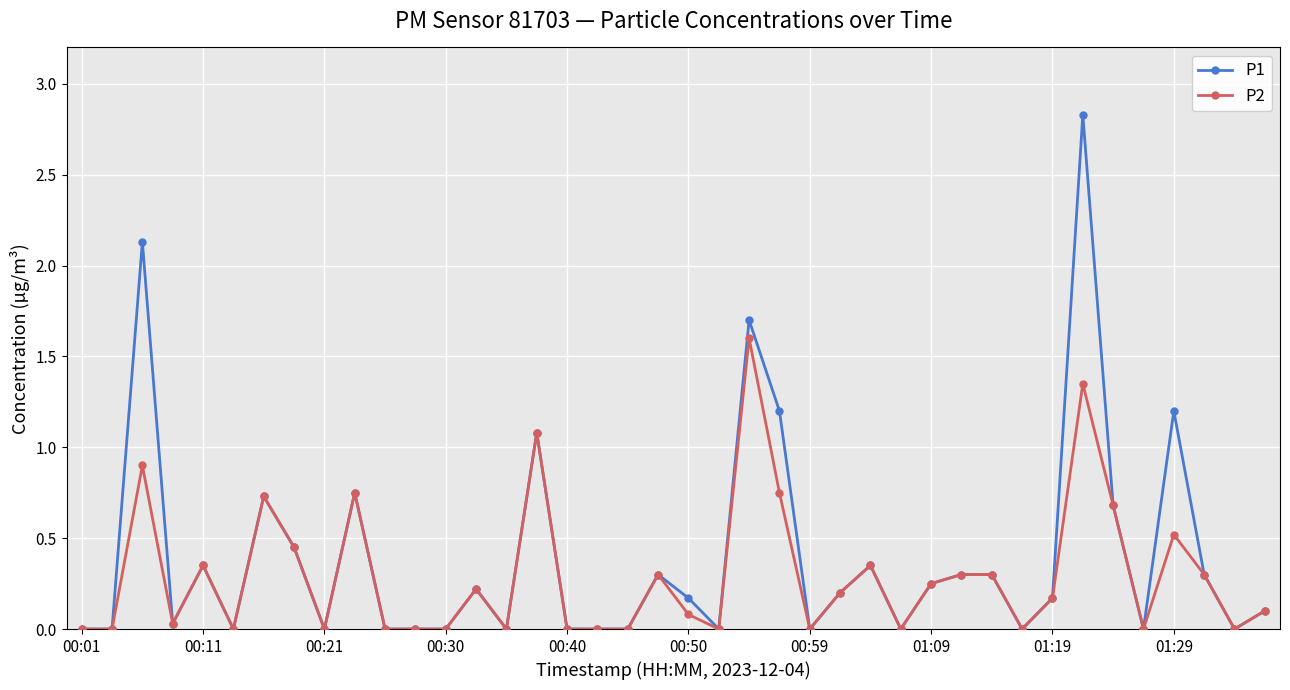

What is the greatest value displayed?

2.8